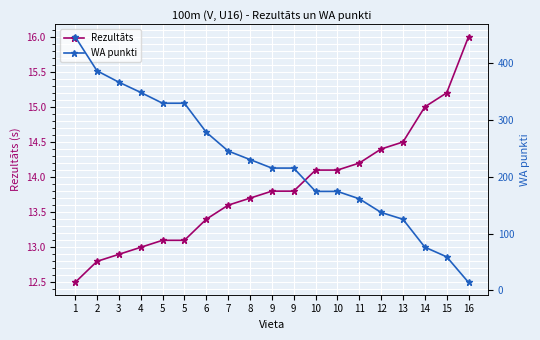

After their last crossing, which series has the higher values: WA punkti or Rezultāts?

Rezultāts